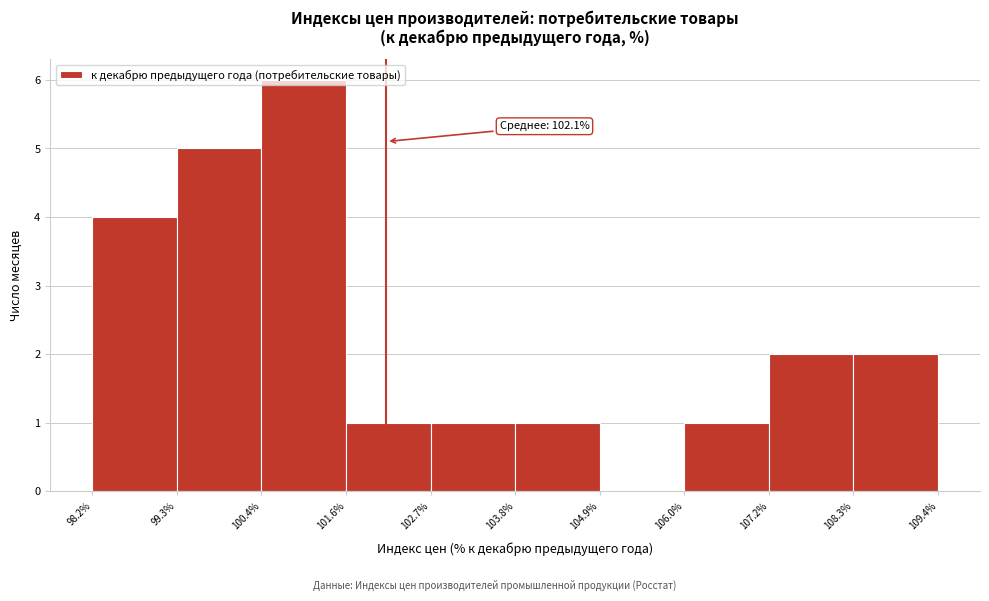

Over which range of the x-axis is the bar tallest?

100.4% to 101.6%